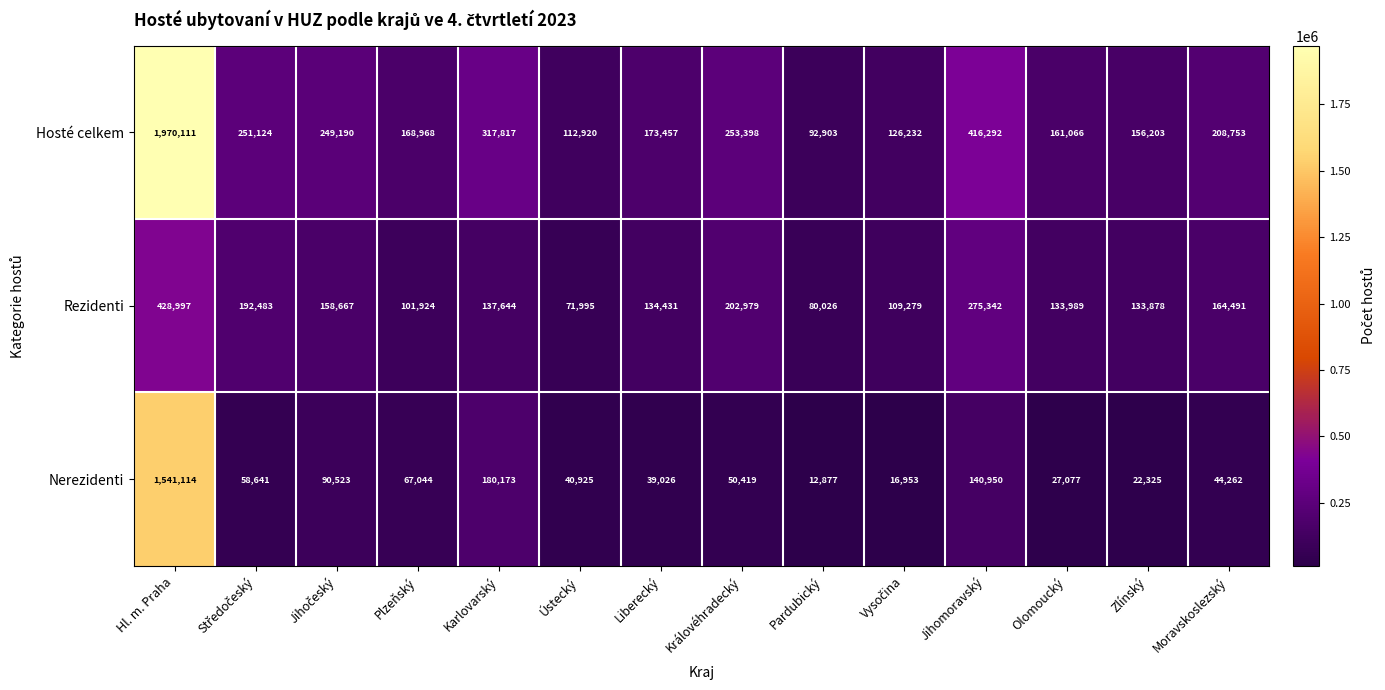

At which label is Nerezidenti closest to 776995?

Karlovarský